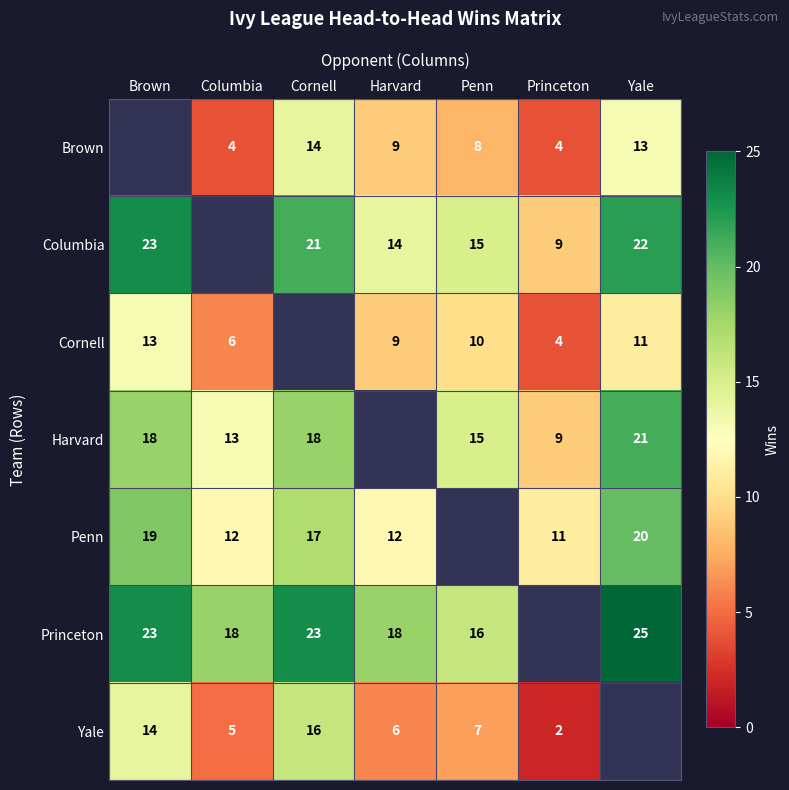

What is the sum of the Harvard values at Penn and Yale?

36